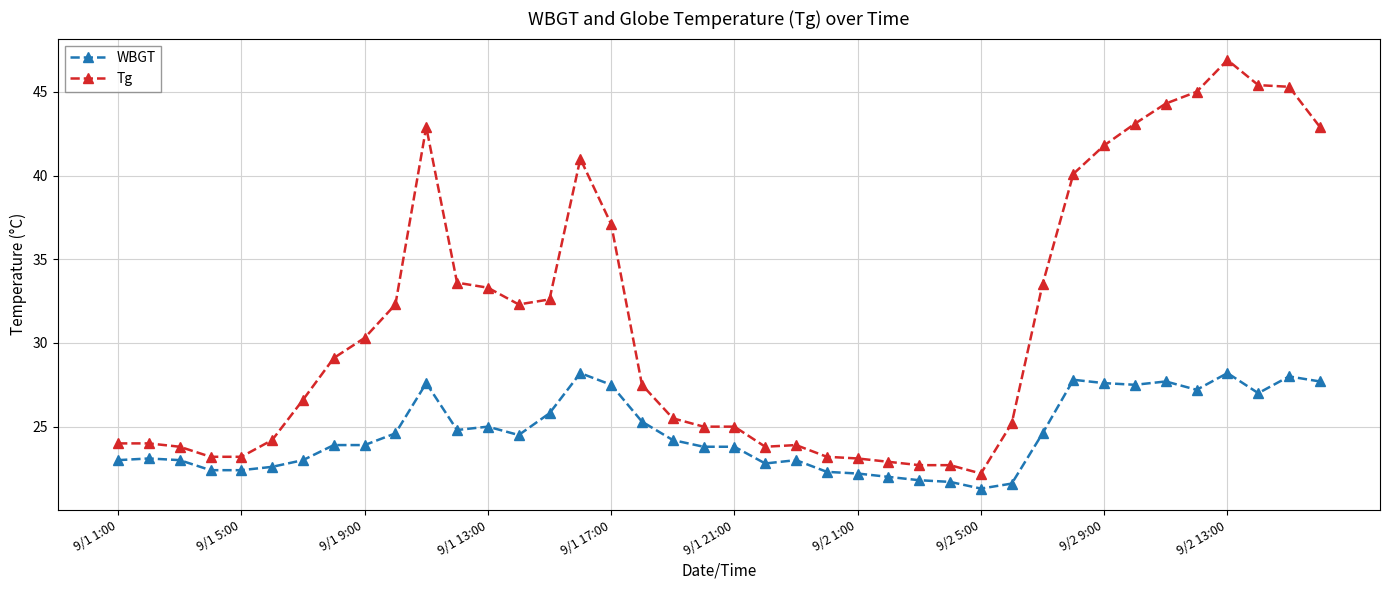

What is the value of the WBGT point at the 40th from the left?

27.7